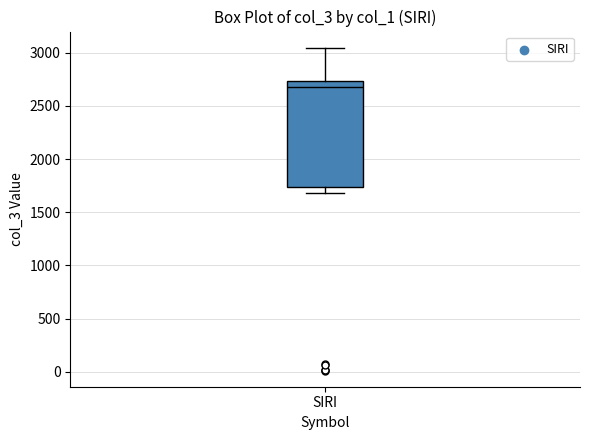

Transcribe this box plot: give where the median line is, the range the box spans, and where the two whiskers end, as read against the y-axis. The values are not printed on the chart, so give them approximately, as read against the axis.

median 2700, box 1750 to 2750, whiskers 1700 to 3050